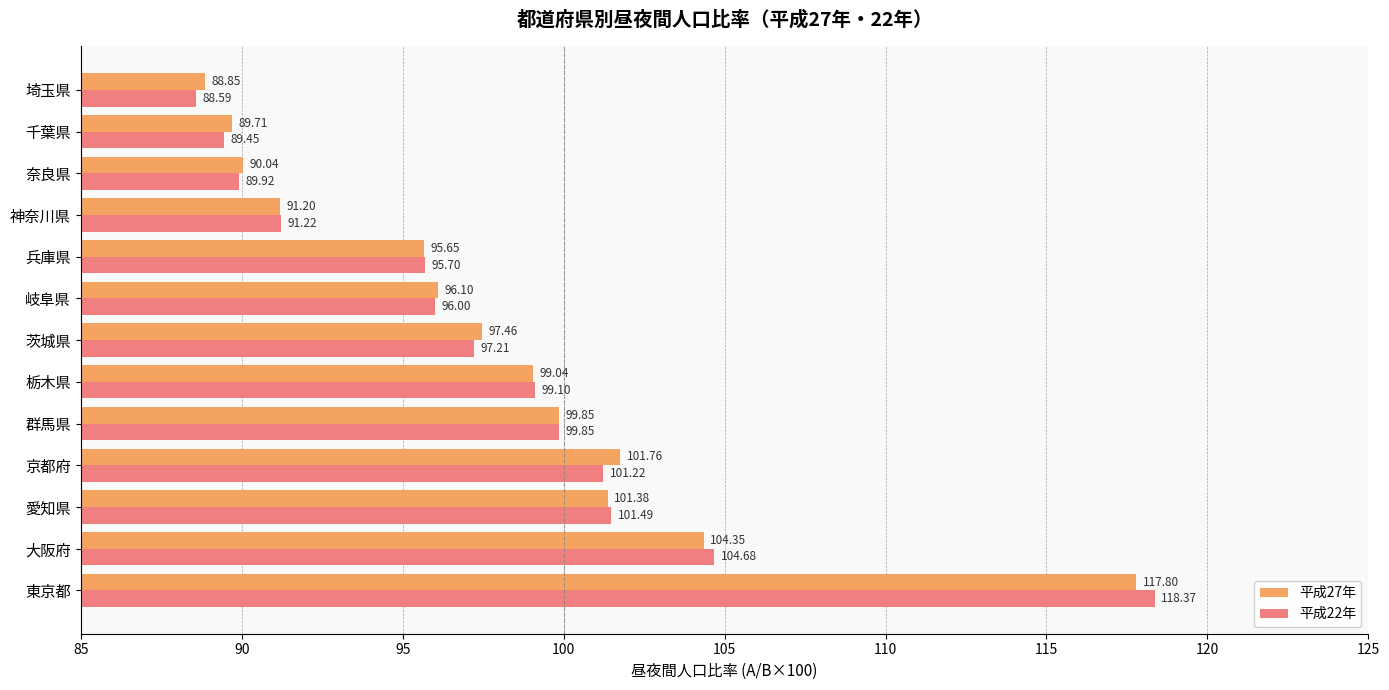

What is the minimum value for 平成27年?

88.9